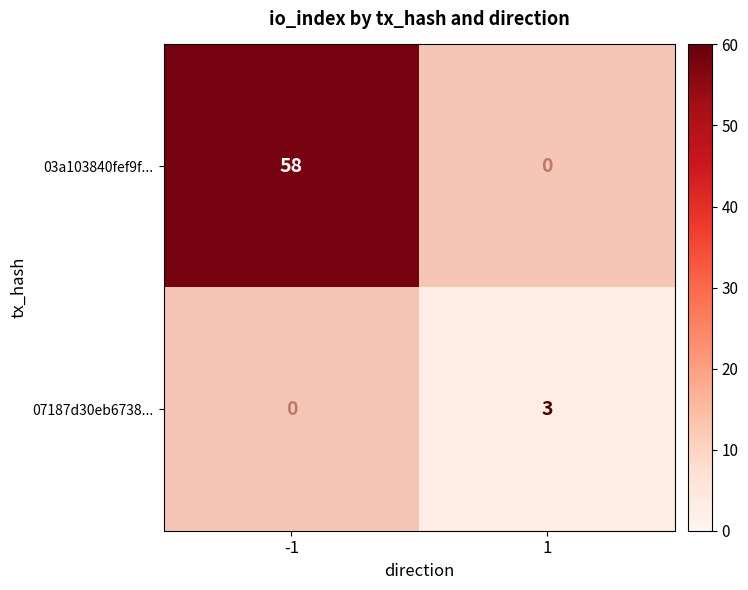

The 03a103840fef9f... series shows 90 at -1. True or false?

False